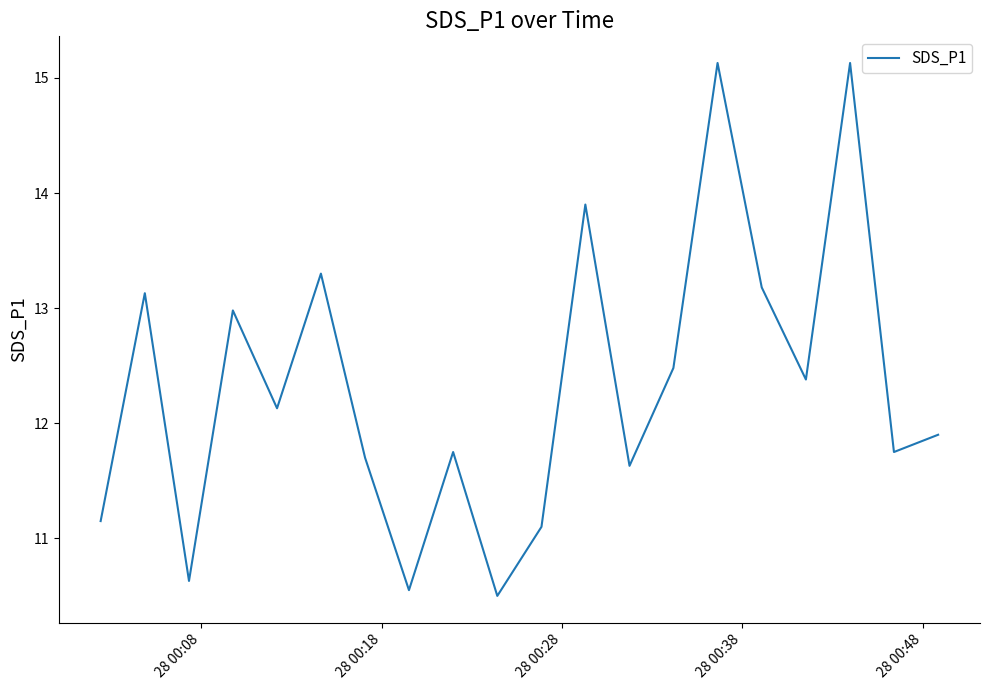

What is the average value?

12.3